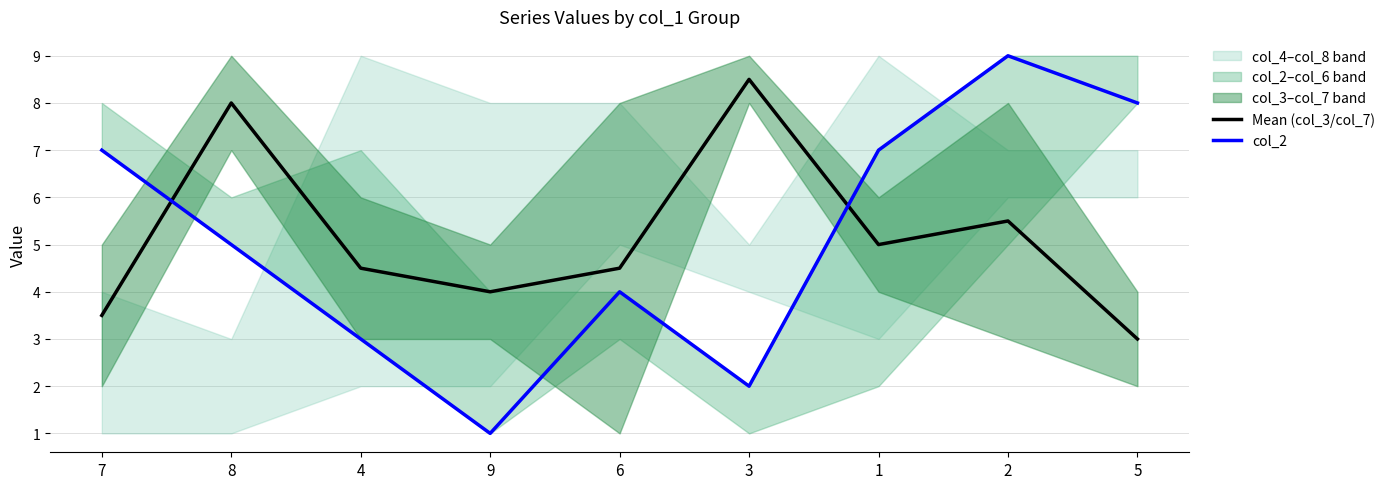

Which series has the largest range (max minus min)?

col_2